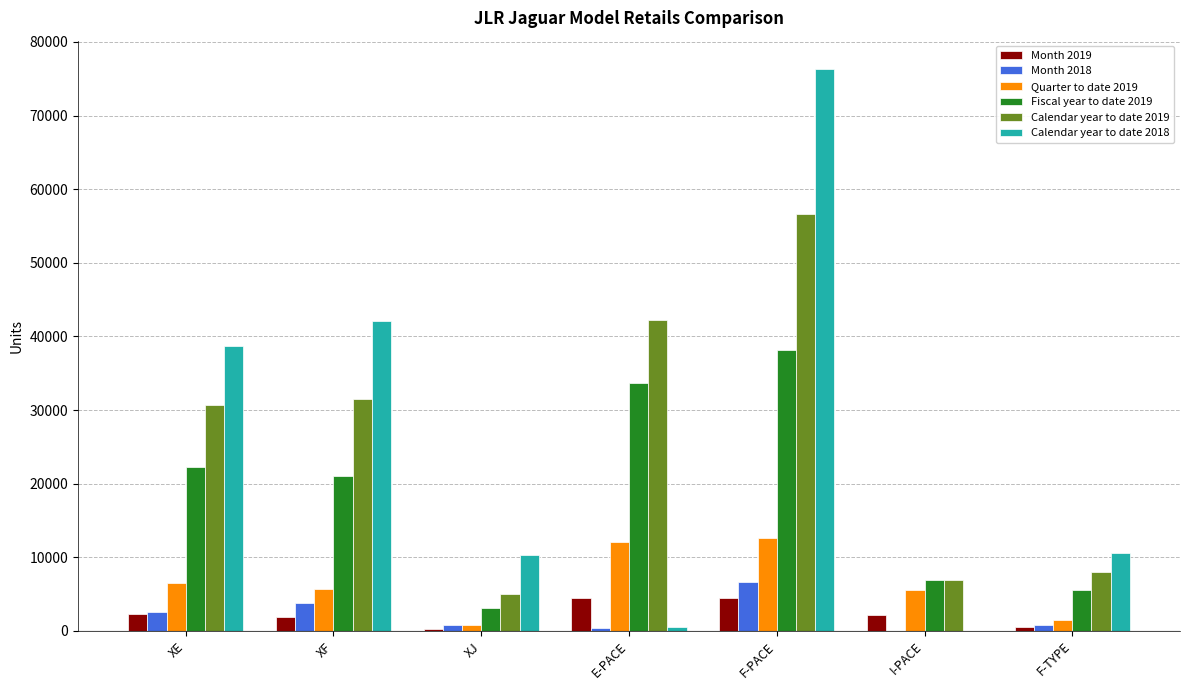

What is the sum of all Fiscal year to date 2019 values?

130902